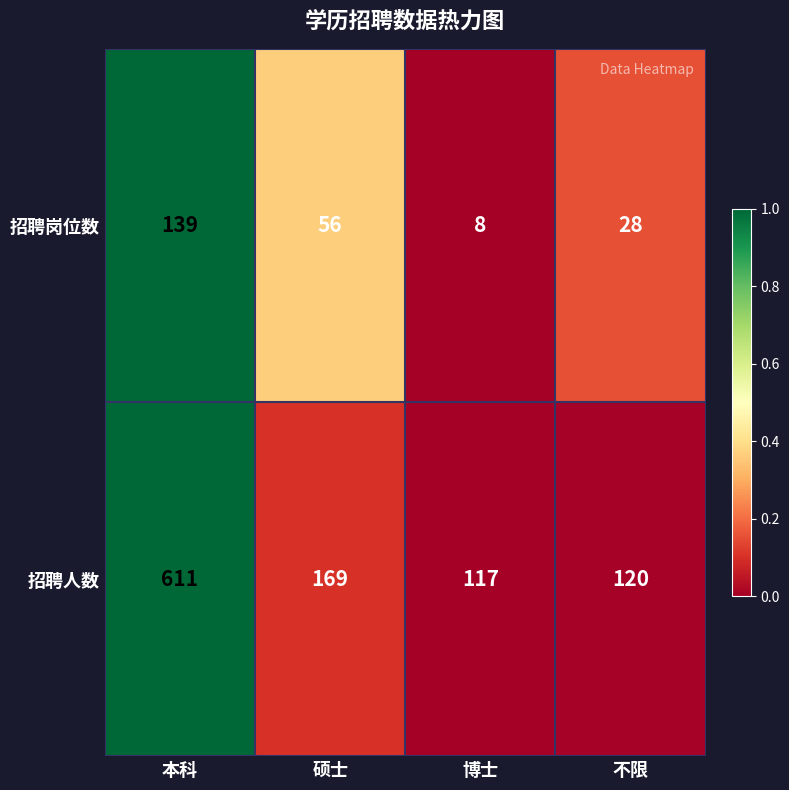

Which series has the widest spread of values?

招聘人数